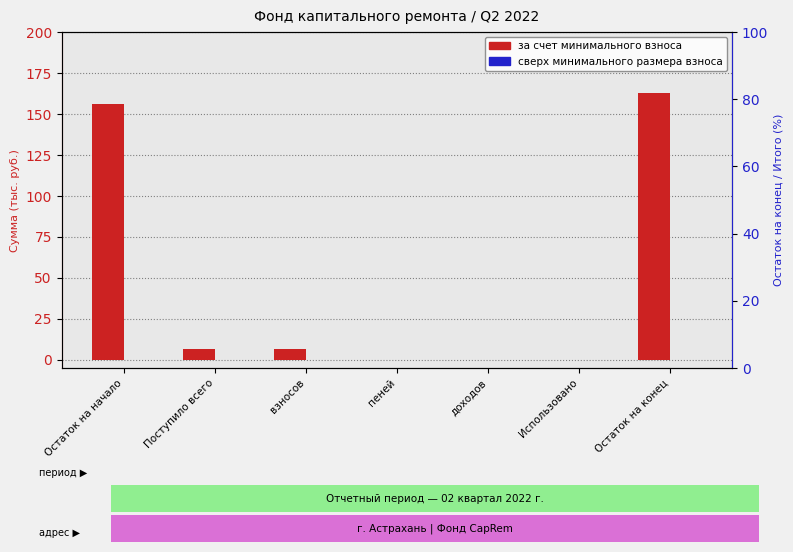

List the series in order of their overall mean, highest first.

за счет минимального взноса, сверх минимального размера взноса